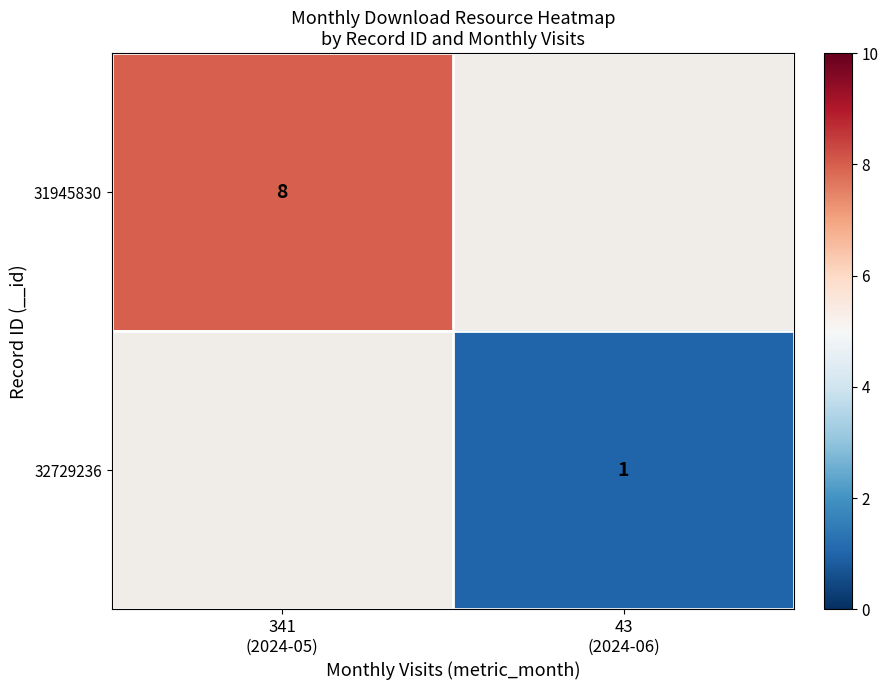

List the labels in order of 32729236 value, largest first.

341 (2024-05), 43 (2024-06)